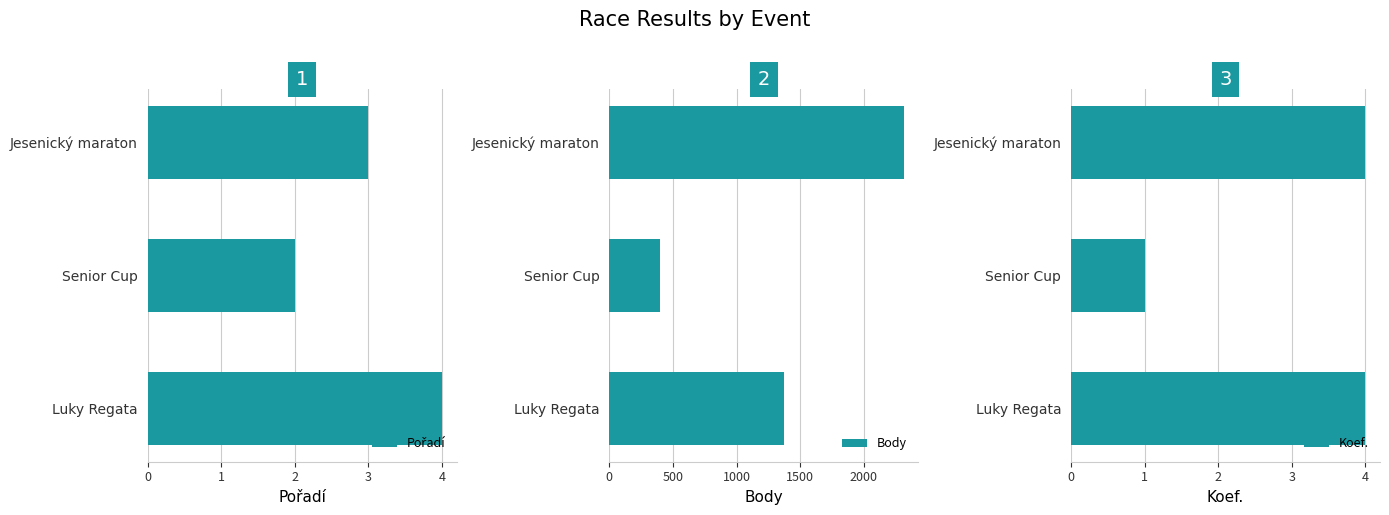

What is the average value of the Body series?

1363